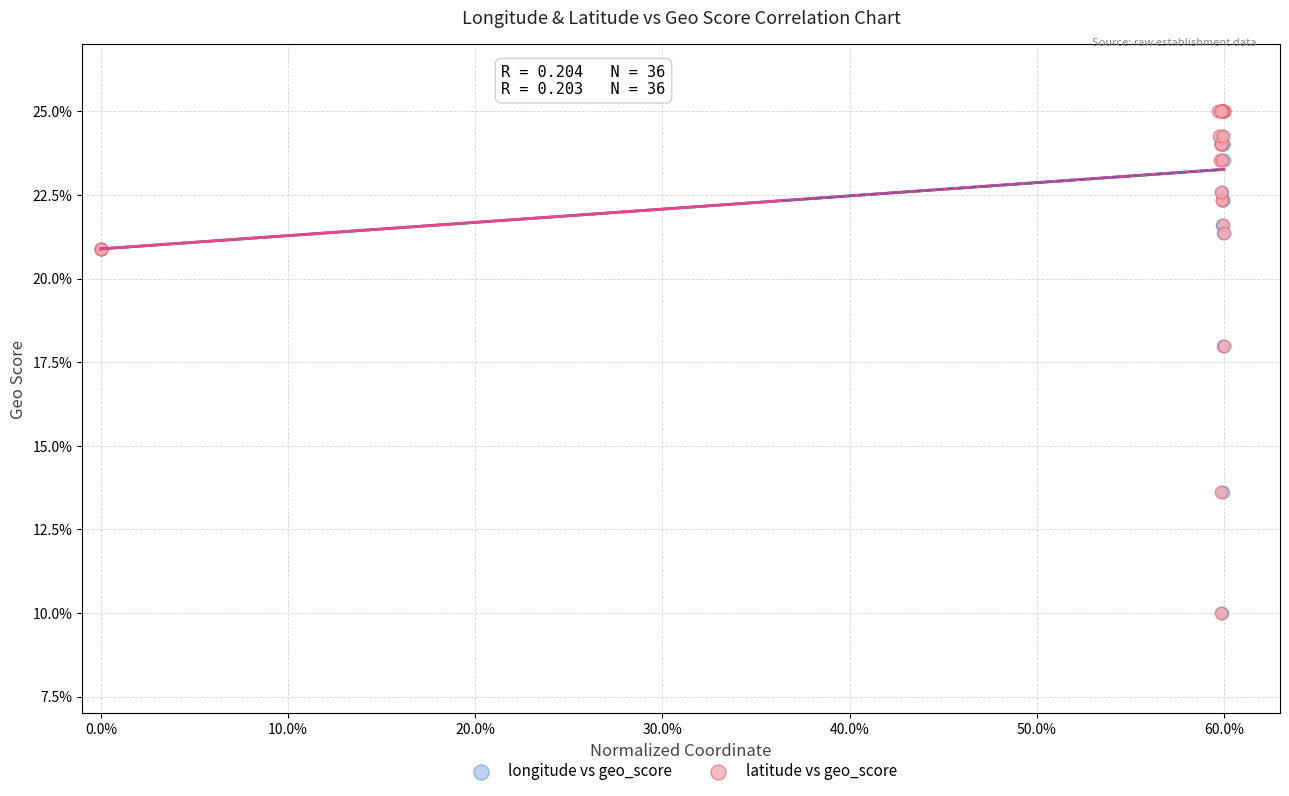

What are all the series names shown in the legend?

longitude vs geo_score, latitude vs geo_score